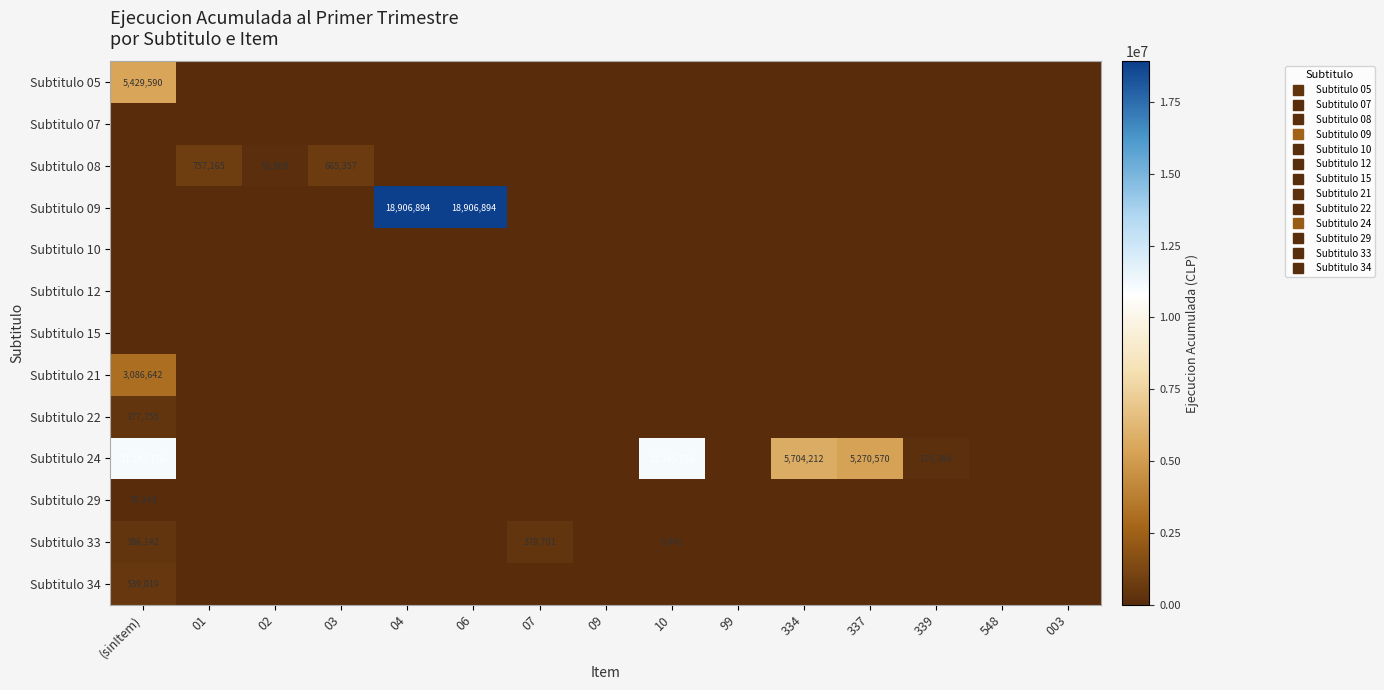

Which category has the lowest value in the Subtitulo 07 series?

(sinItem)